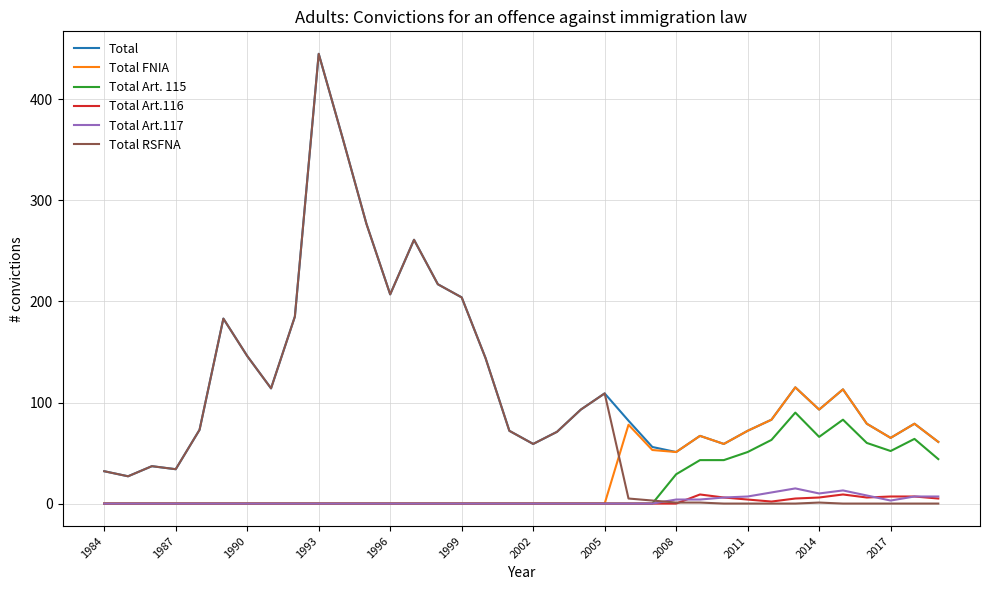

Does the chart display data point markers on the line(s)?

No